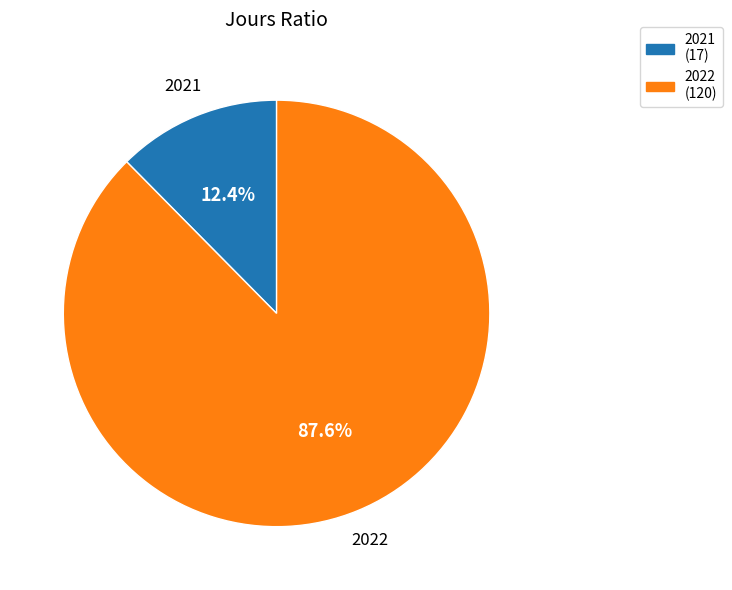

Is there any slice that represents more than half of the pie?

Yes